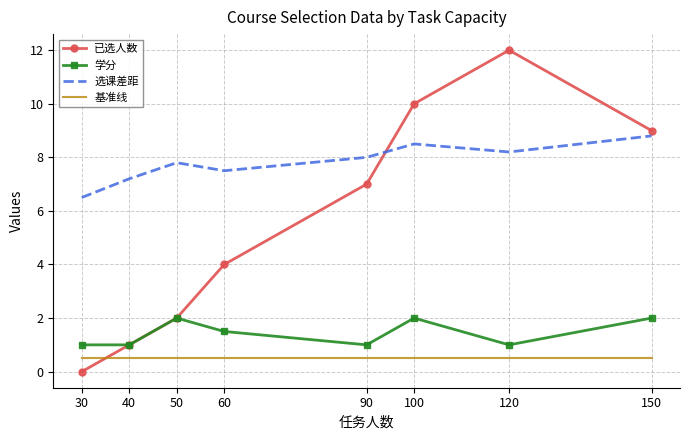

At which category does the chart reach its peak across all series?

120